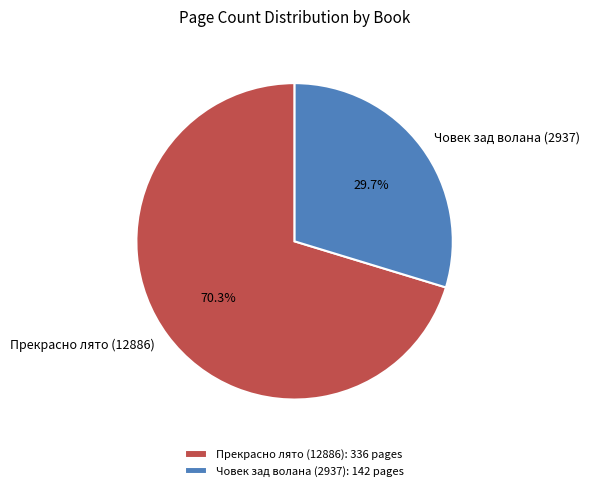

To the nearest percent, what is the combined percentage of Прекрасно лято (12886) and Човек зад волана (2937)?

100%